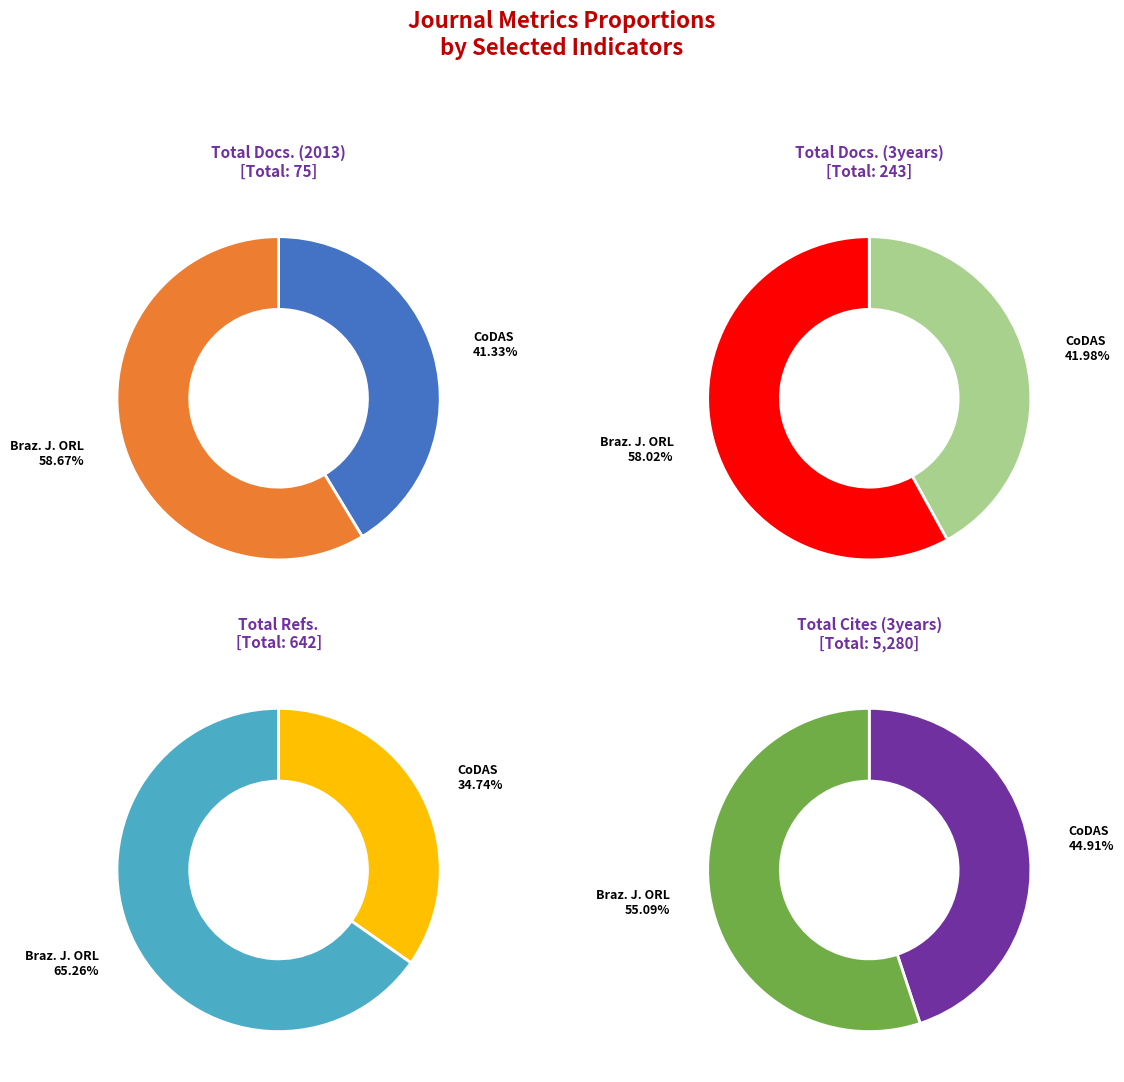

Rank the categories by Total Refs. value from highest to lowest.

Brazilian Journal of Otorhinolaryngology, CoDAS